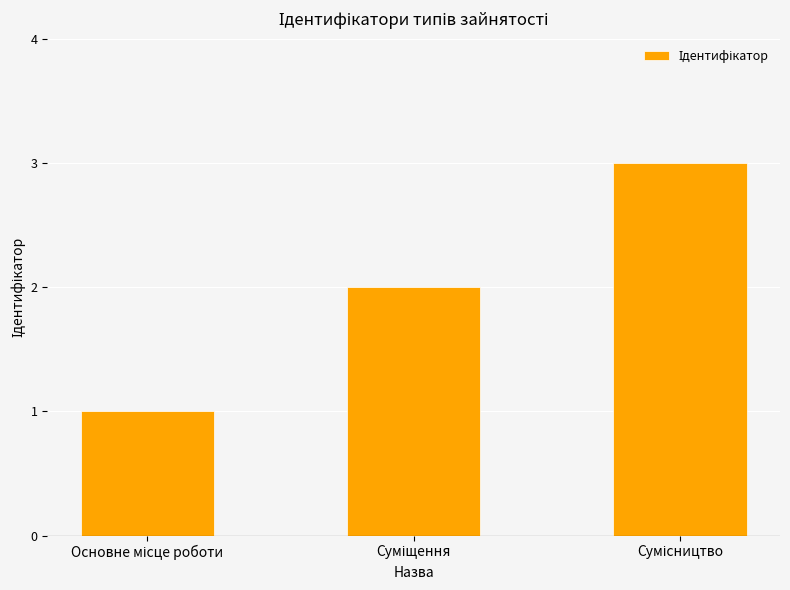

What is the maximum value shown in the chart?

3